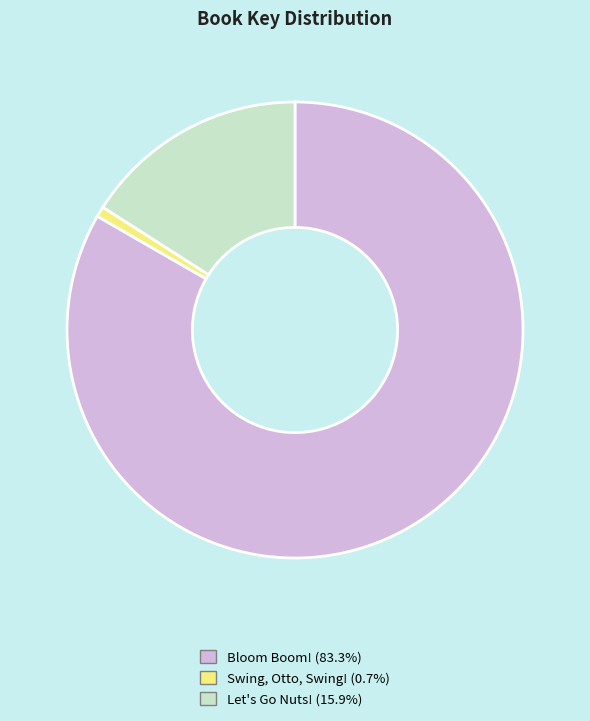

Which category accounts for the majority?

Bloom Boom!